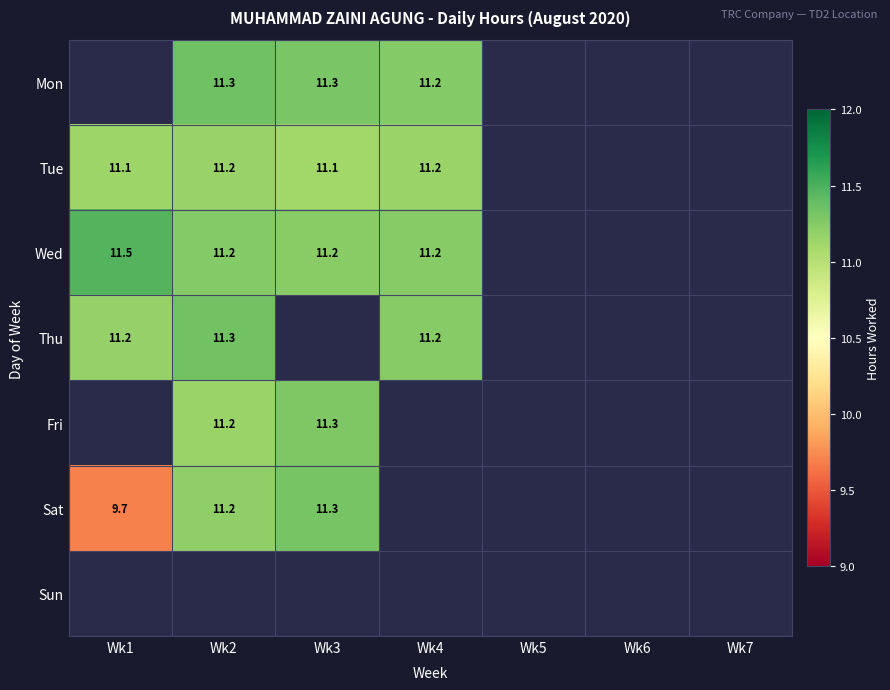

True or false: Thu has a value of 11.2 at Wk4.

True